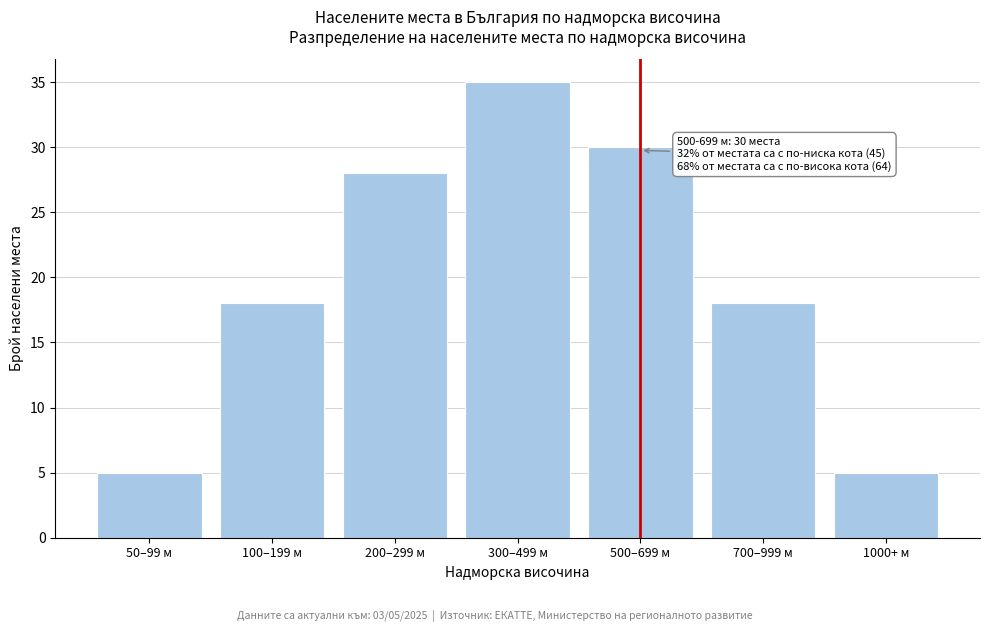

Reading right to left, list all the values displayed in this chart.

1000+ м=5	700–999 м=18	500–699 м=30	300–499 м=35	200–299 м=28	100–199 м=18	50–99 м=5